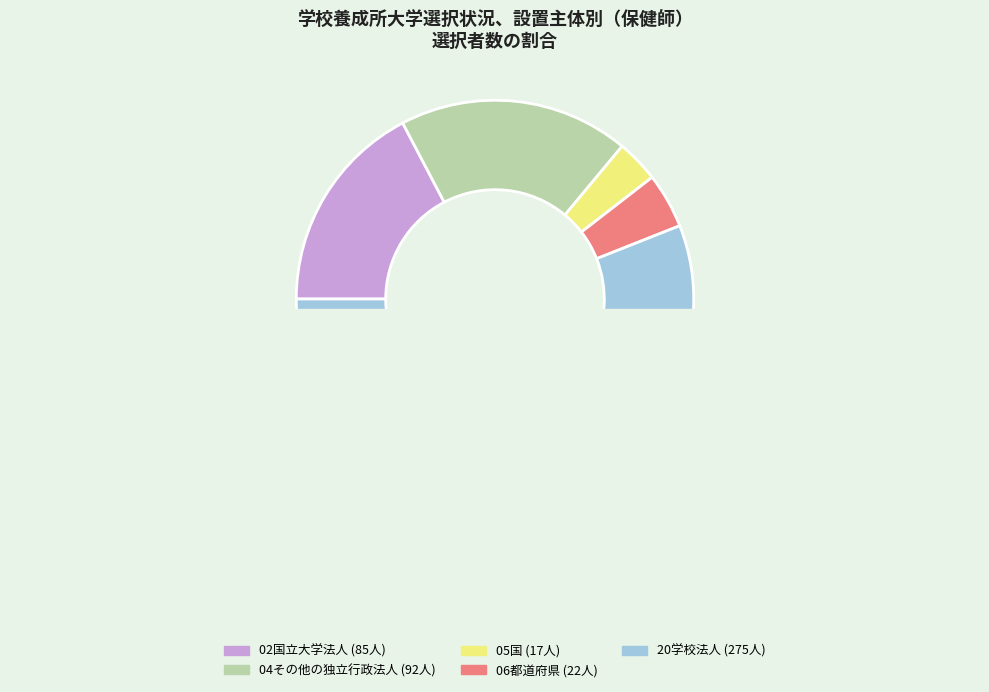

What is the largest slice in the pie chart?

20学校法人